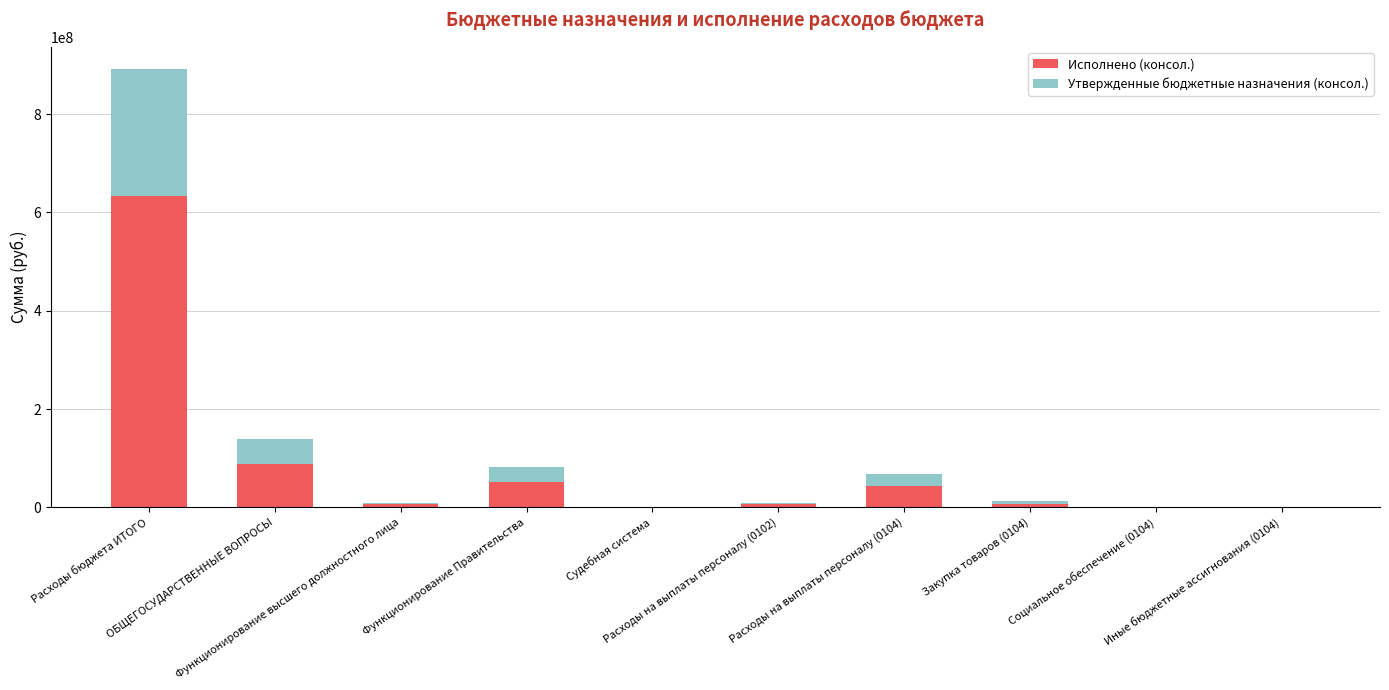

How many data points does each series have?

10